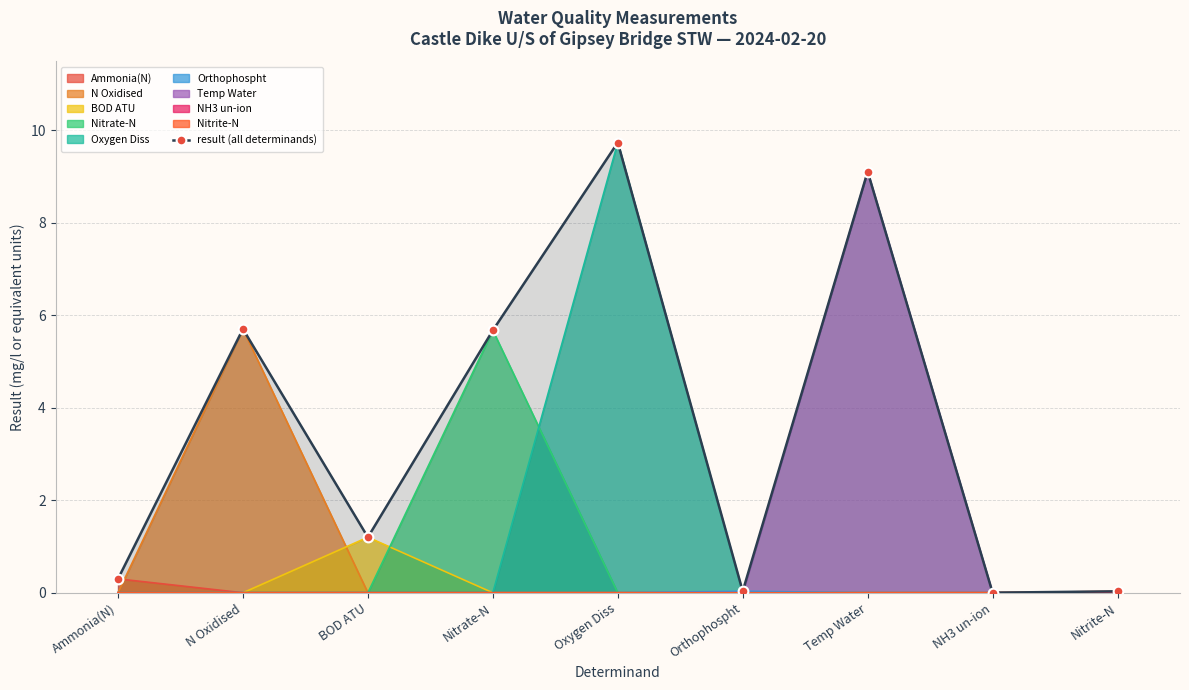

At which category does the chart reach its peak across all series?

Oxygen Diss